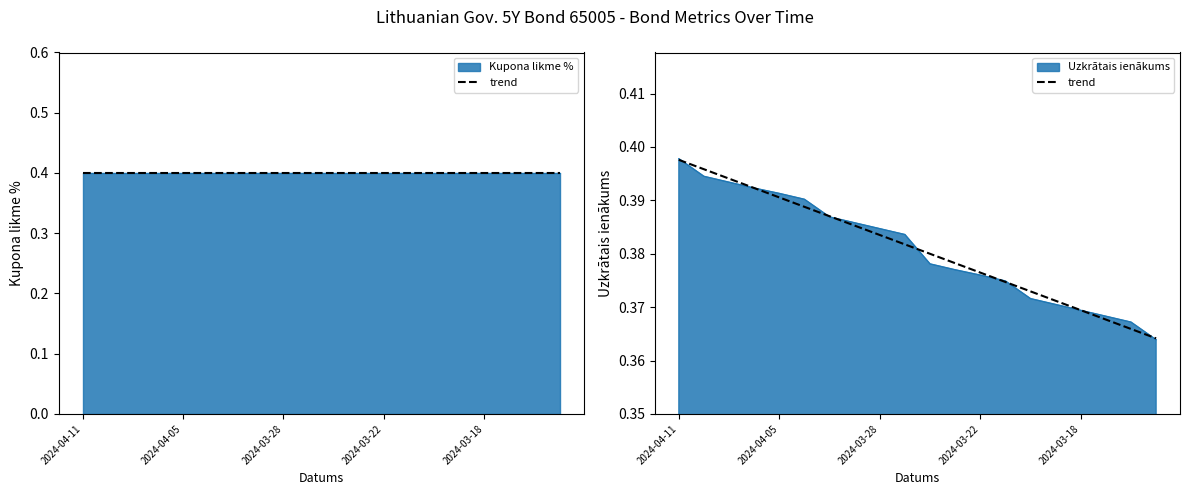

Count the values in the range 0 to 1.

20